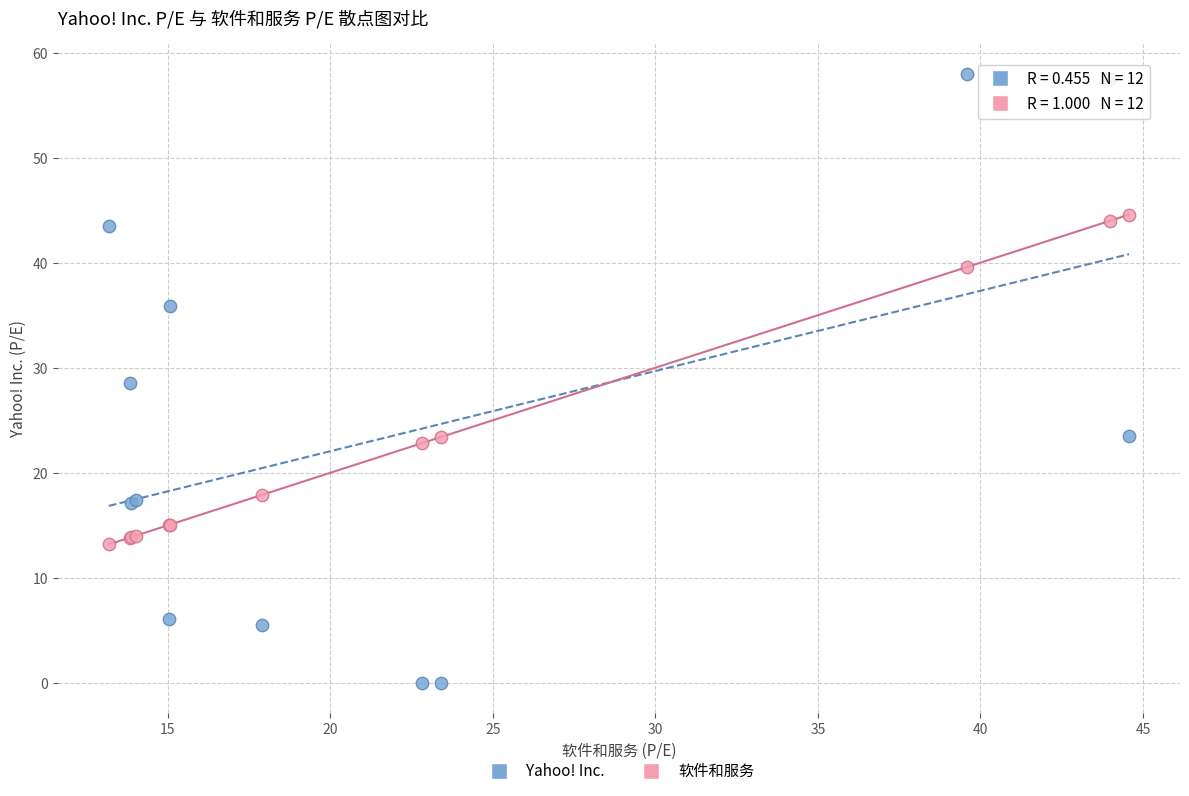

Which series reaches the minimum Y coordinate?

Yahoo! Inc.